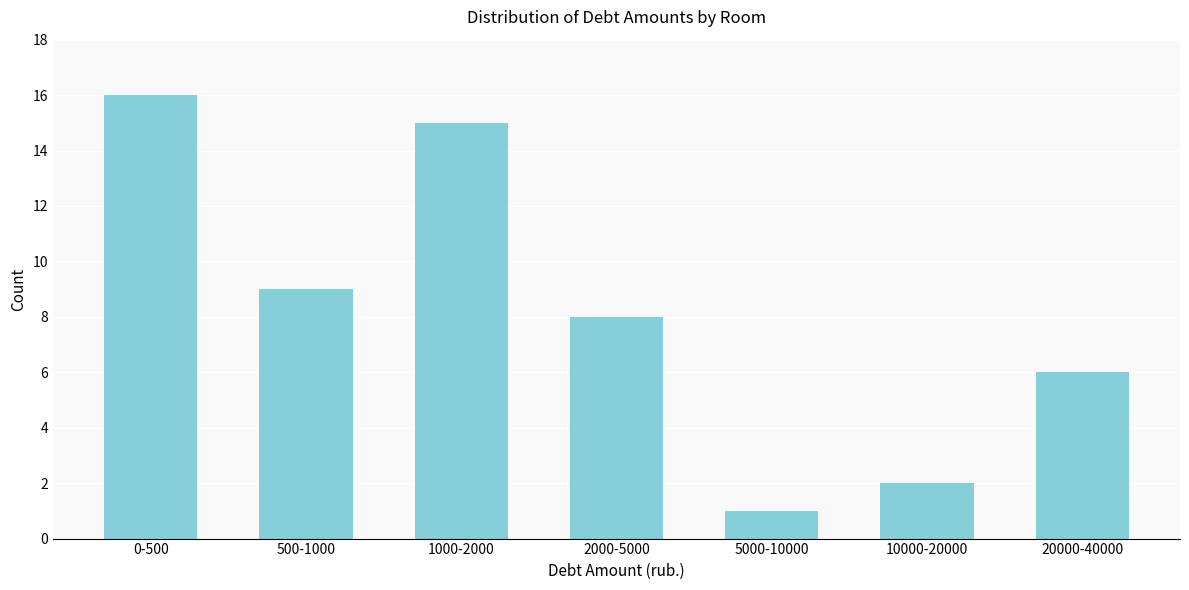

Reading left to right, what are all the values shown in this chart?

0-500=16	500-1000=9	1000-2000=15	2000-5000=8	5000-10000=1	10000-20000=2	20000-40000=6